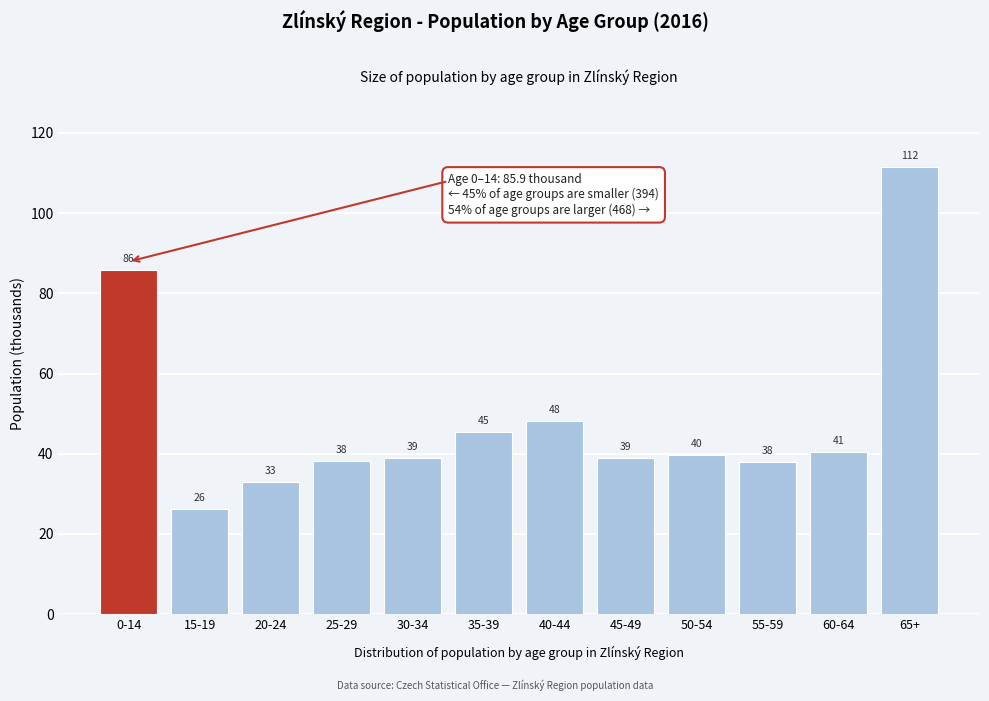

What position from the left is 65+?

12